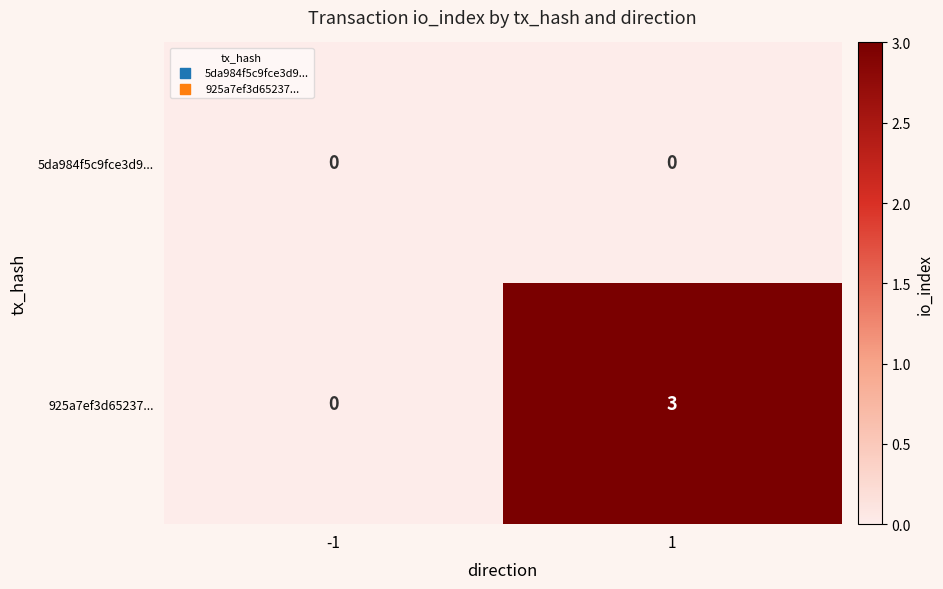

Reading left to right, list all the values displayed in this chart.

5da984f5c9fce3d9...: 0	0
925a7ef3d65237...: 0	3